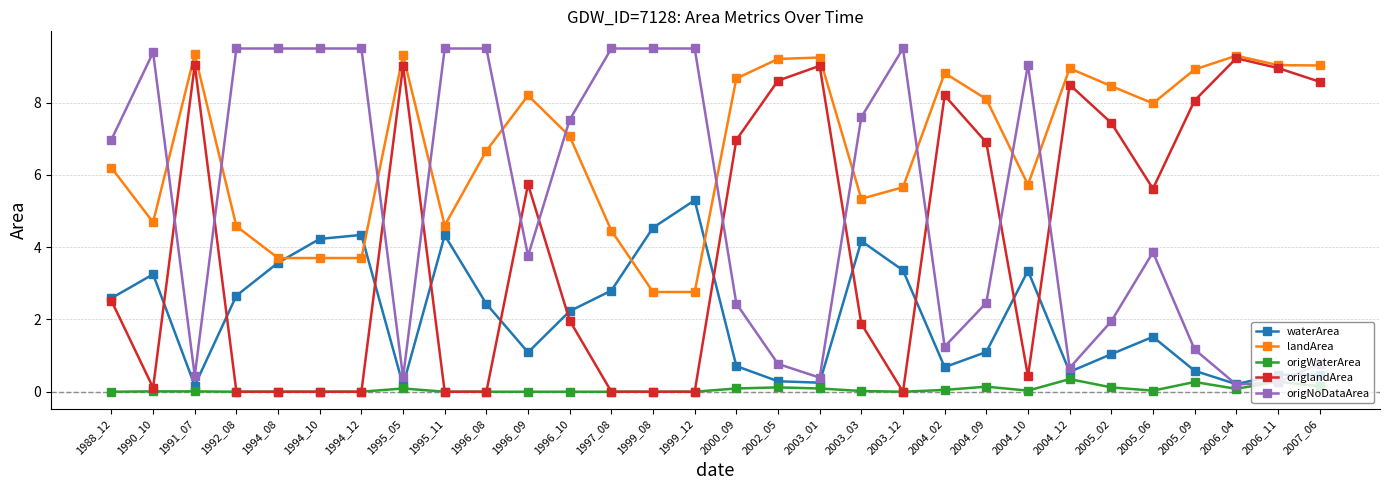

At which label does waterArea reach its peak?

1999_12